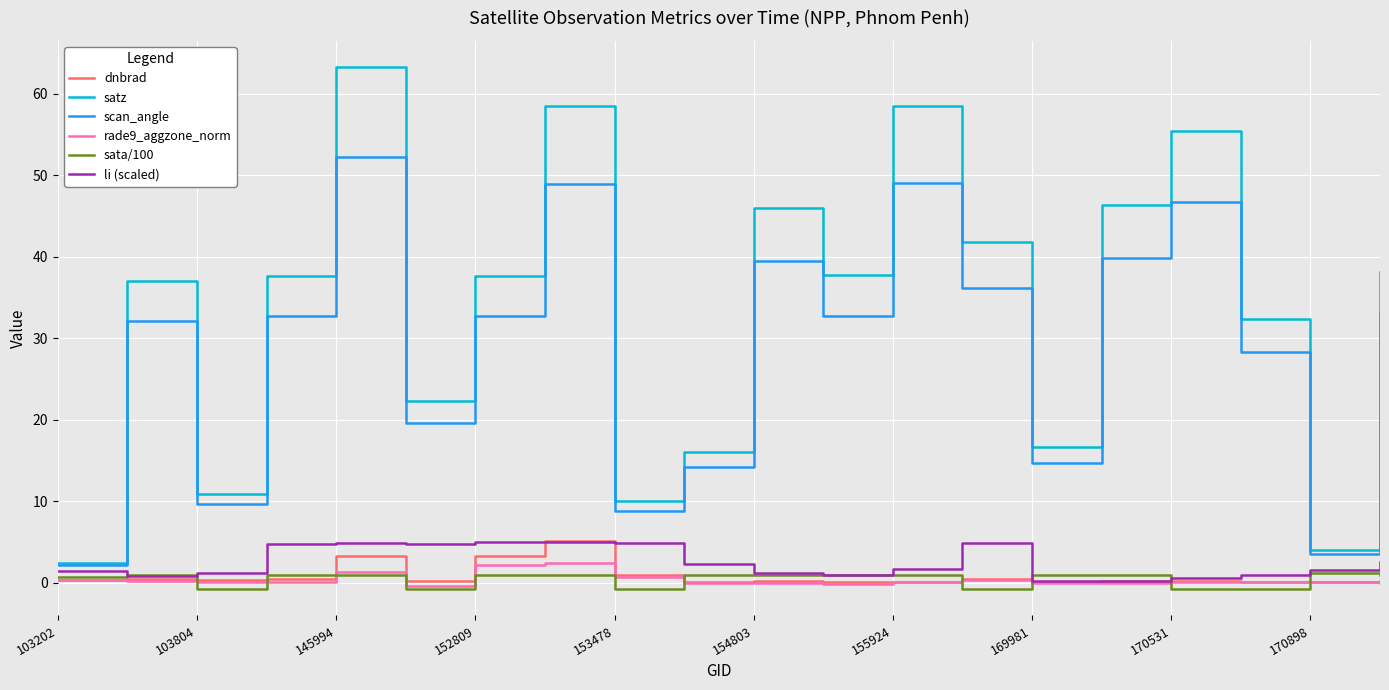

What is the difference between the maximum and minimum values in the sata/100 series?

2.0